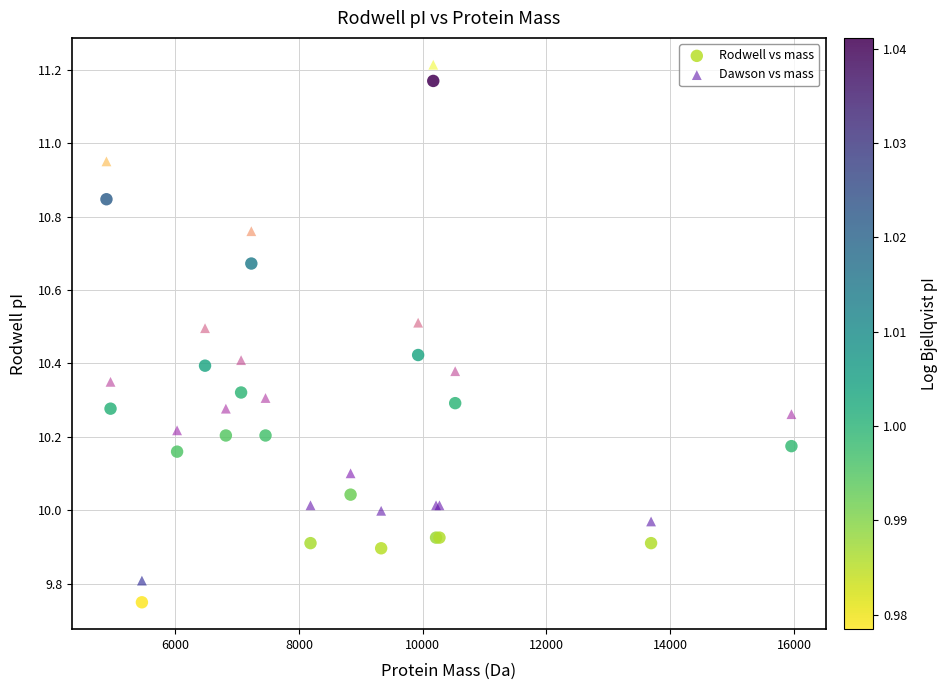

Which series reaches the maximum Y coordinate?

Dawson vs mass